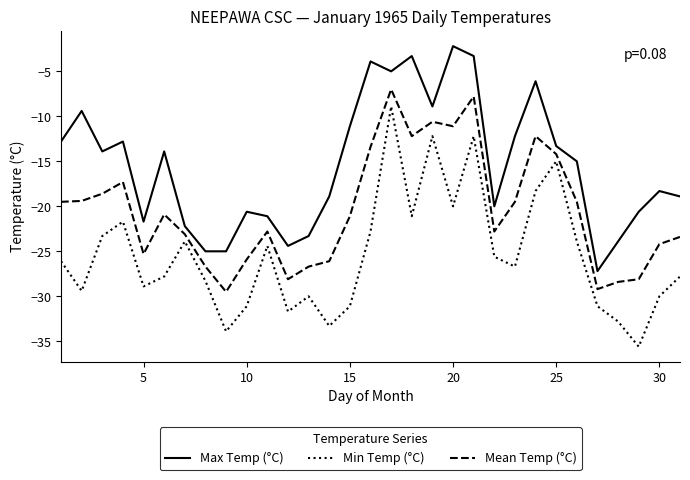

What is the minimum value shown in the chart?

-35.6